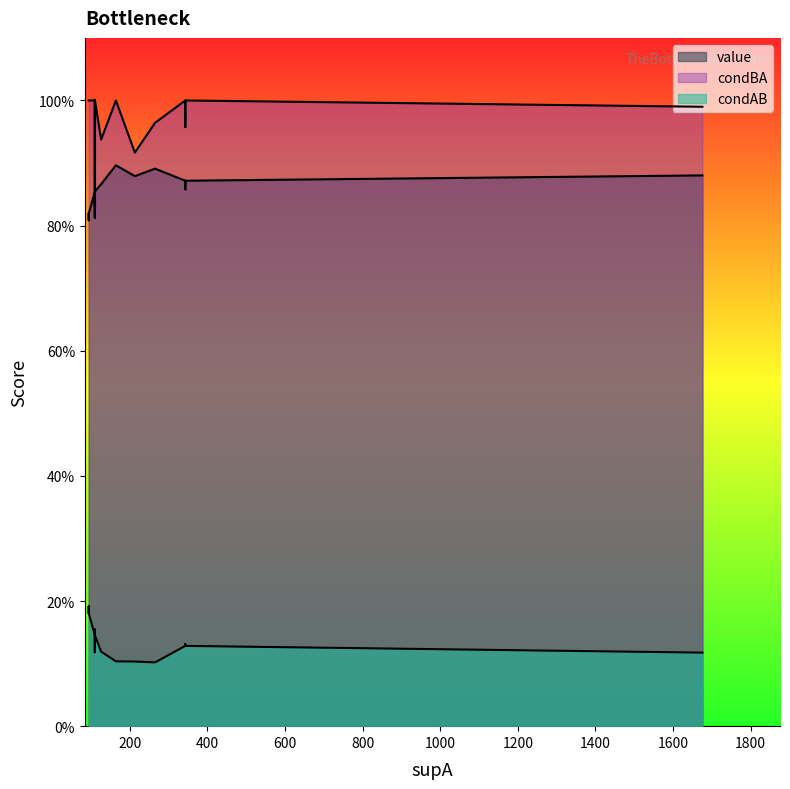

Reading left to right, list all the values displayed in this chart.

value: 0=0.9	1=0.9	2=0.9	3=0.9	4=0.9	5=0.9	6=0.9	7=0.9	8=0.9	9=0.9	10=0.9	11=0.9	12=0.9	13=0.9	14=0.8	15=0.8	16=0.8	17=0.8	18=0.8	19=0.8
condBA: 0=1.0	1=1.0	2=1.0	3=1.0	4=0.9	5=1.0	6=1.0	7=1.0	8=0.9	9=1.0	10=1.0	11=1.0	12=1.0	13=1.0	14=1.0	15=0.8	16=0.8	17=1.0	18=1.0	19=1.0
condAB: 0=0.1	1=0.1	2=0.1	3=0.1	4=0.1	5=0.1	6=0.1	7=0.1	8=0.1	9=0.1	10=0.1	11=0.1	12=0.1	13=0.1	14=0.2	15=0.1	16=0.1	17=0.2	18=0.2	19=0.2